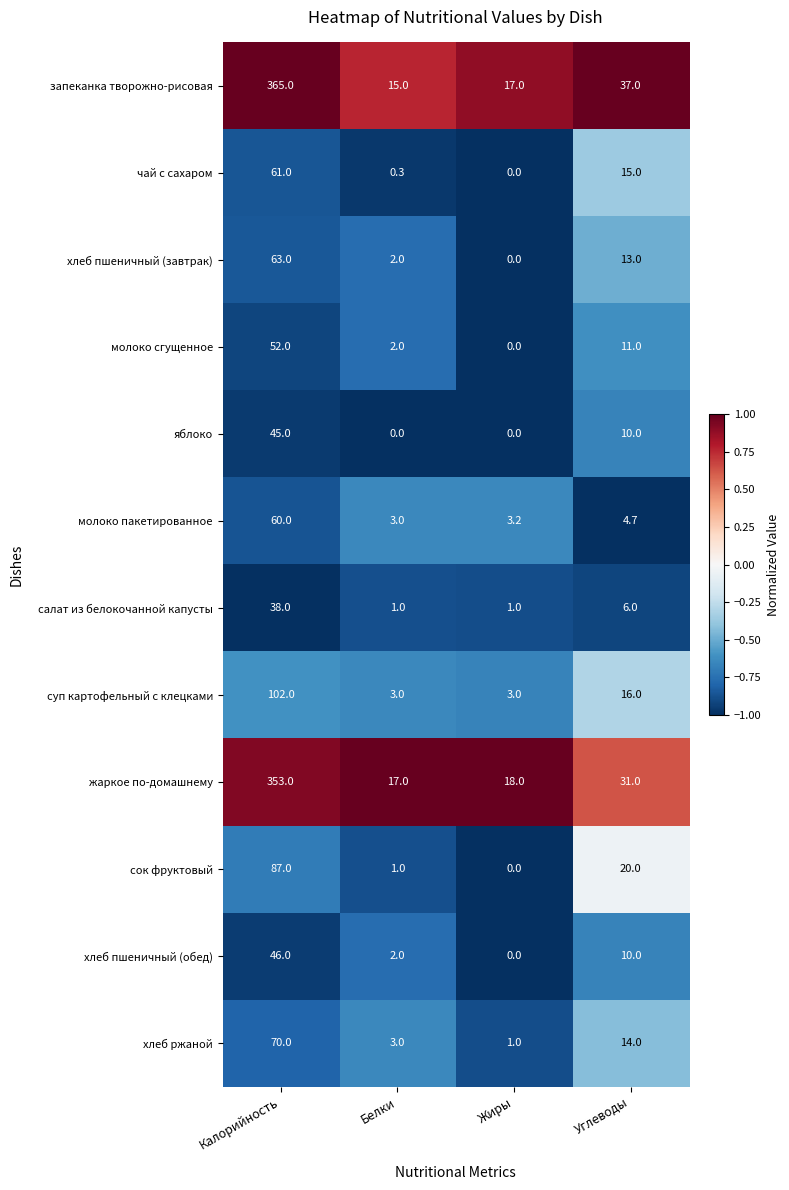

What is the highest value of the молоко сгущенное series?

52.0